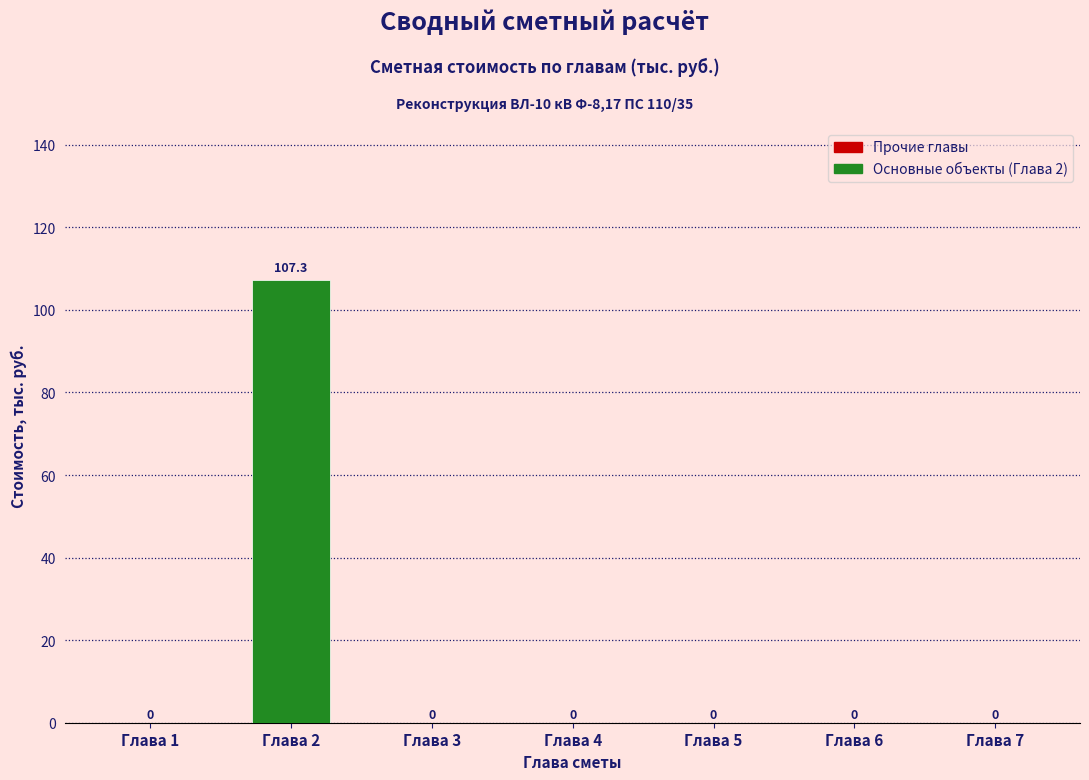

Reading left to right, list all the values displayed in this chart.

Глава 1=0.0	Глава 2=107.3	Глава 3=0.0	Глава 4=0.0	Глава 5=0.0	Глава 6=0.0	Глава 7=0.0